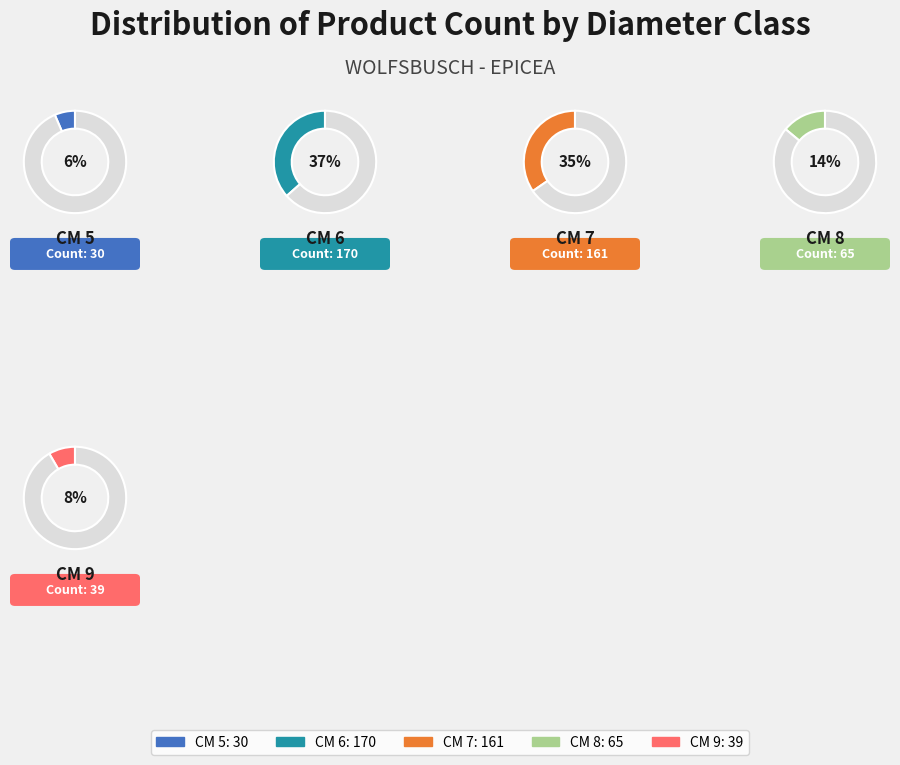

How many segments does this pie chart have?

5